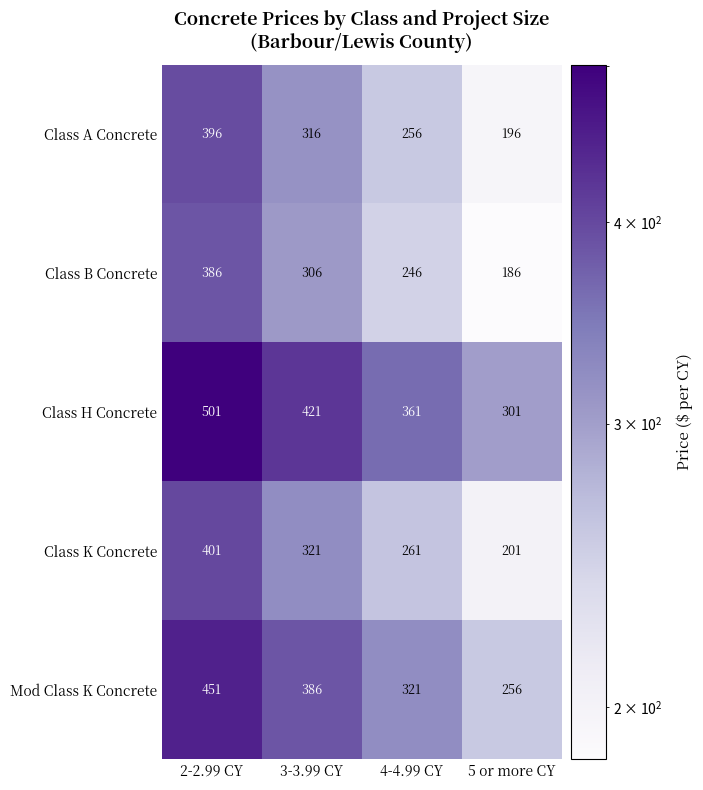

Which category has the highest value in the Class B Concrete series?

2-2.99 CY